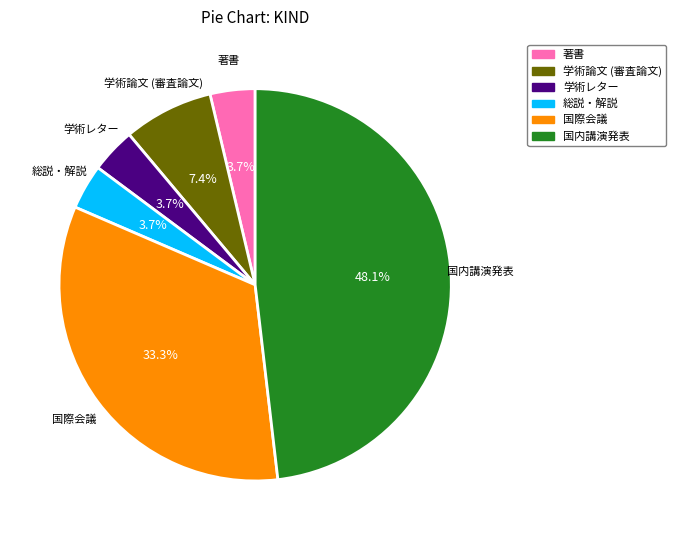

Does 学術レター account for over 50% of the chart?

No